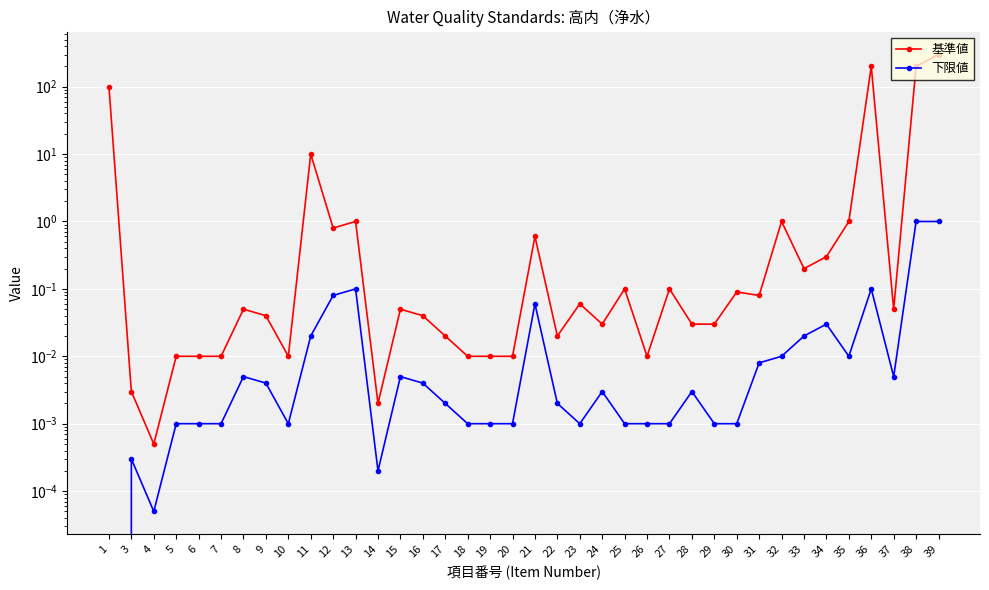

Is this an area chart (filled region under the line)?

No